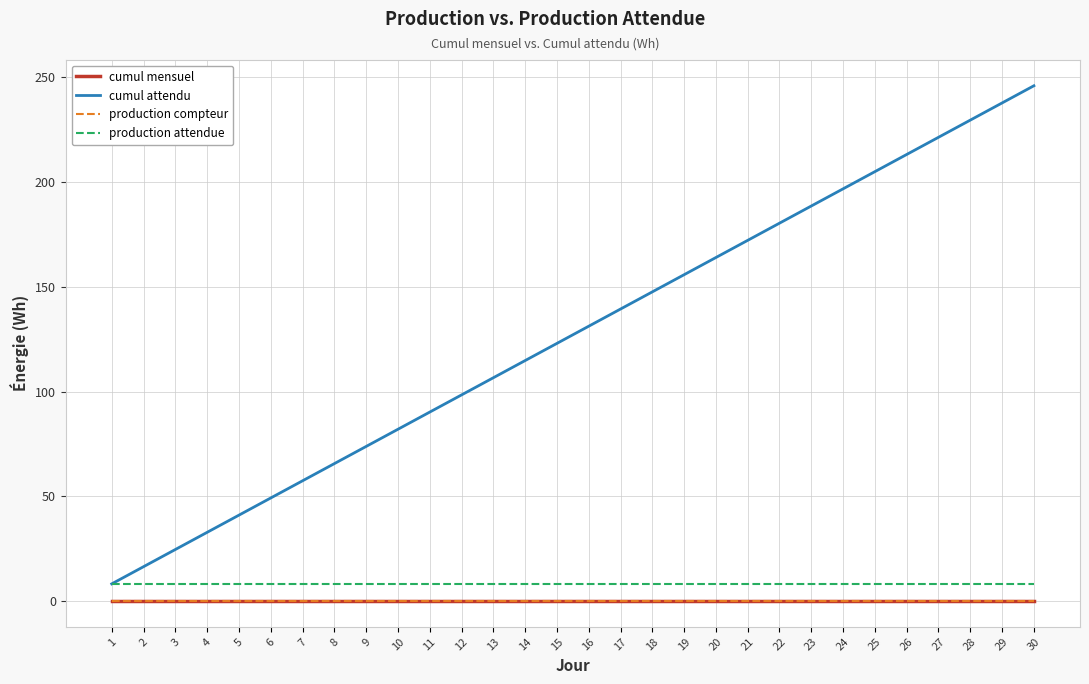

Does the chart display data point markers on the line(s)?

No